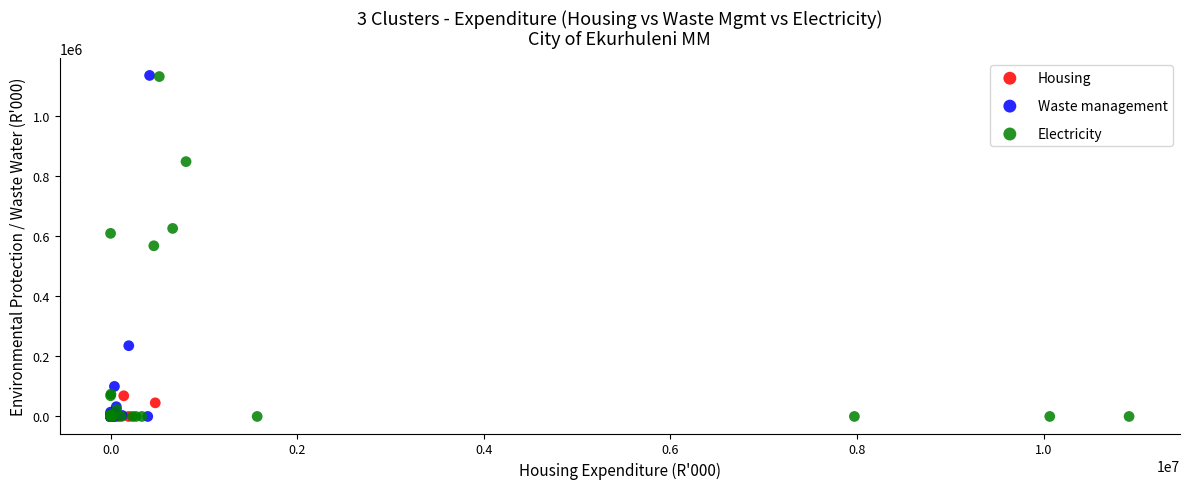

Which series has the widest spread of Y values?

Waste management